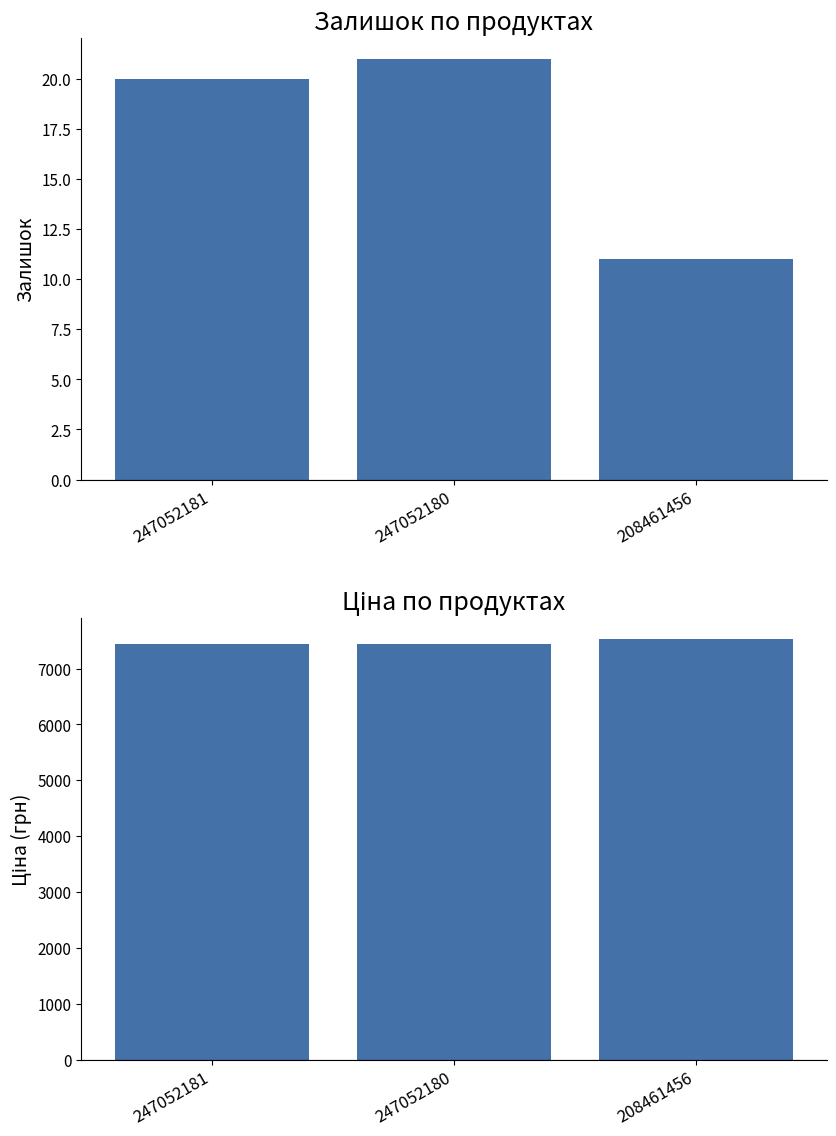

Which label corresponds to the largest value in the chart?

208461456